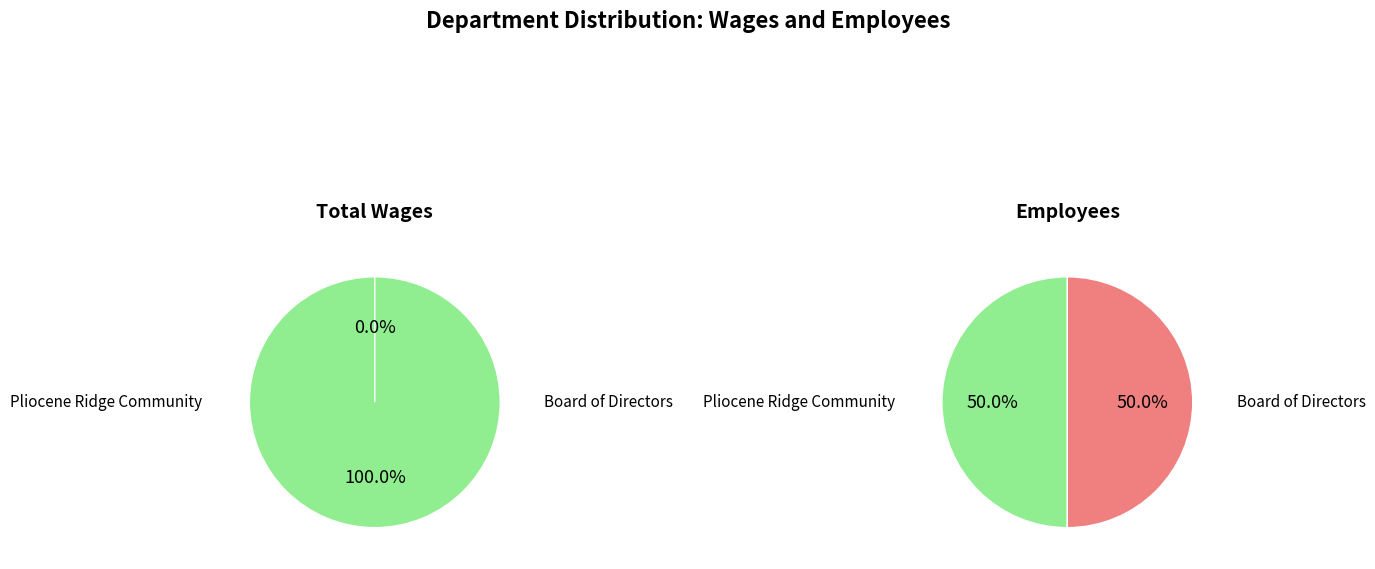

What percentage do Board of Directors and Pliocene Ridge Community Services District together represent?

100.0%